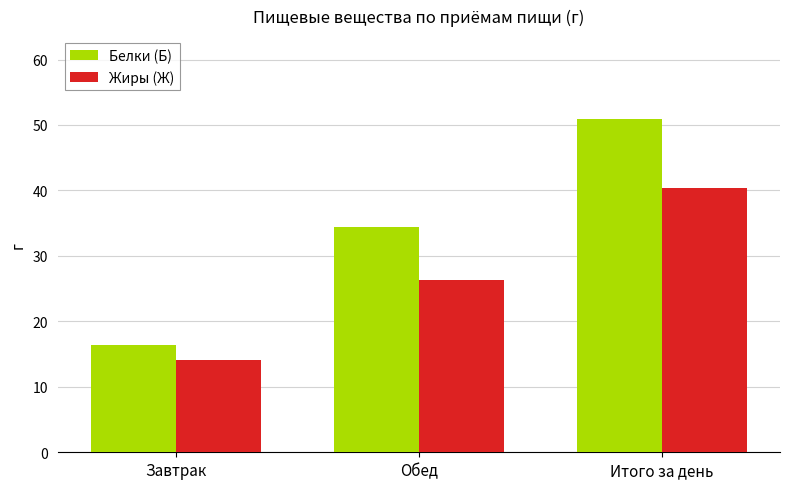

What is the total value across all series at Завтрак?

30.5